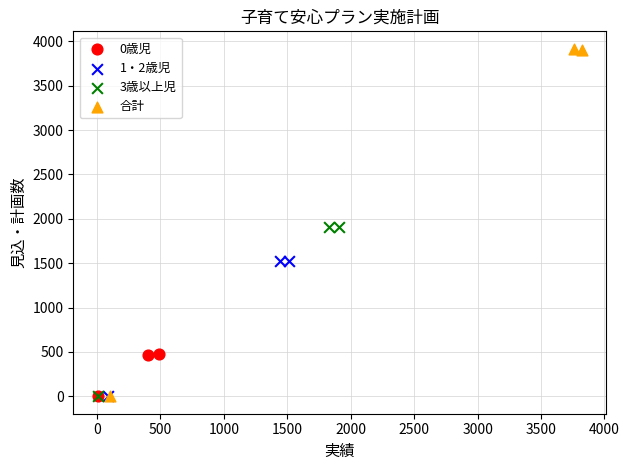

What are all the series names shown in the legend?

0歳児, 1・2歳児, 3歳以上児, 合計